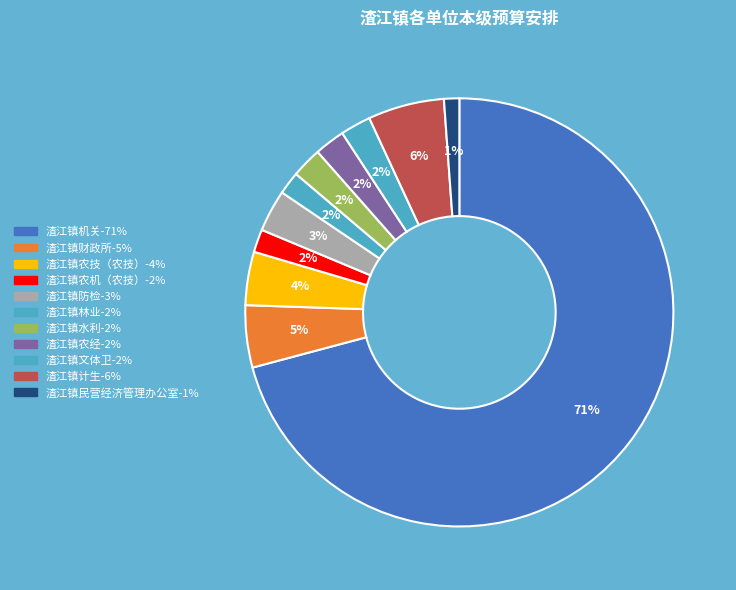

To the nearest percent, what is the difference between the 渣江镇农技（农技） and 渣江镇文体卫 slice percentages?

2%